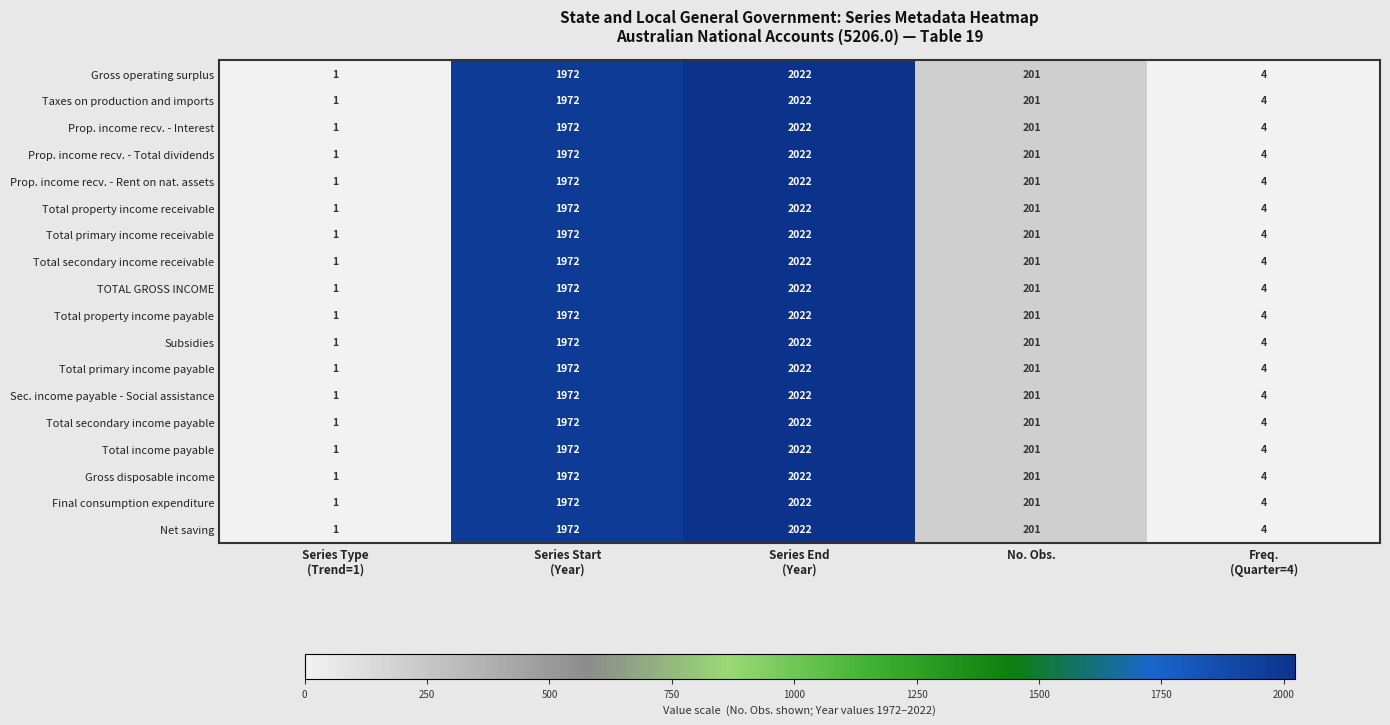

What is the difference between the maximum and minimum values in the Total property income payable series?

2021